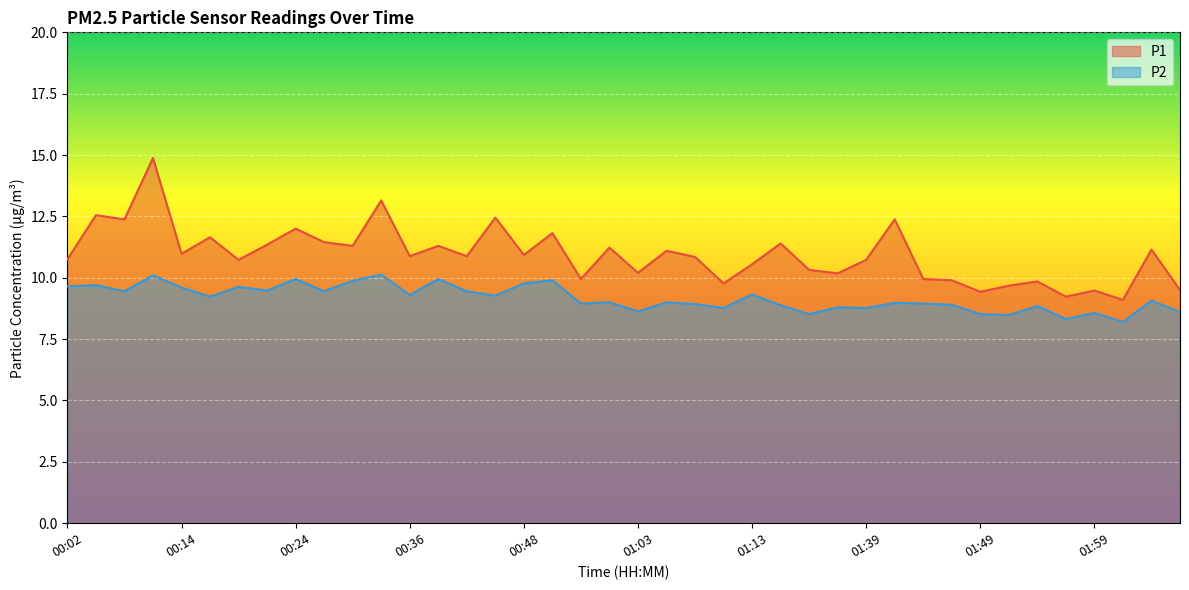

What is the label of the 6th point from the right?

01:54